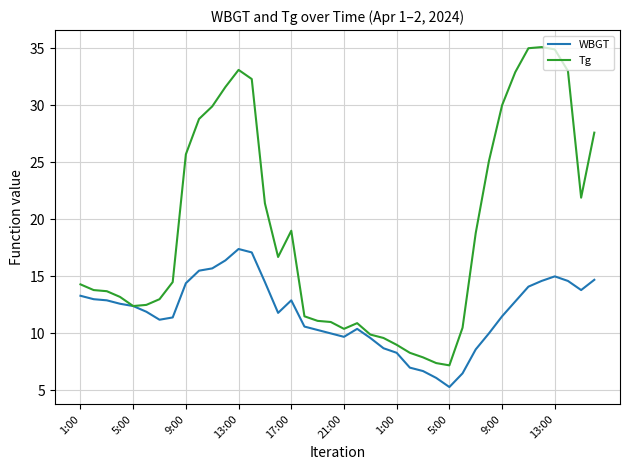

How many categories are shown in the chart?

40